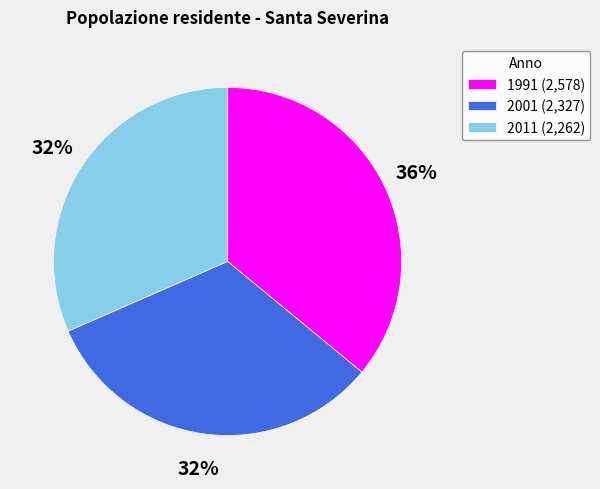

Does any single category account for the majority?

No